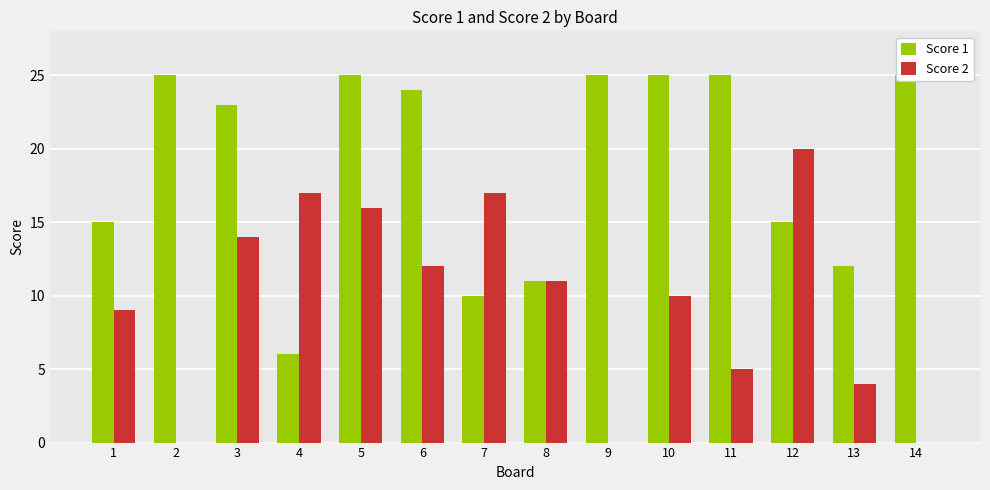

Which series has the largest total across all categories?

Score 1